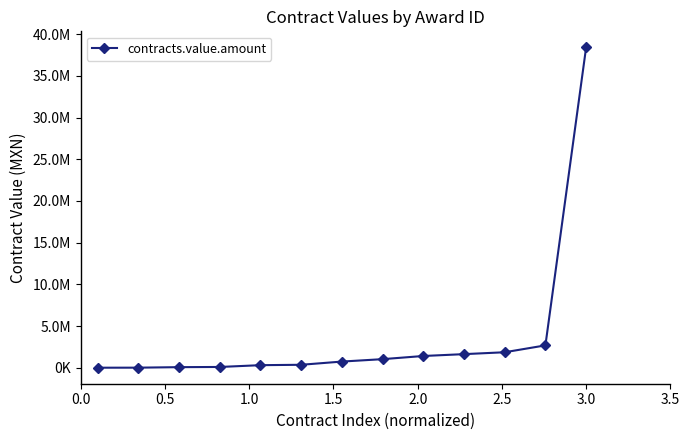

How many lines are shown in the chart?

1